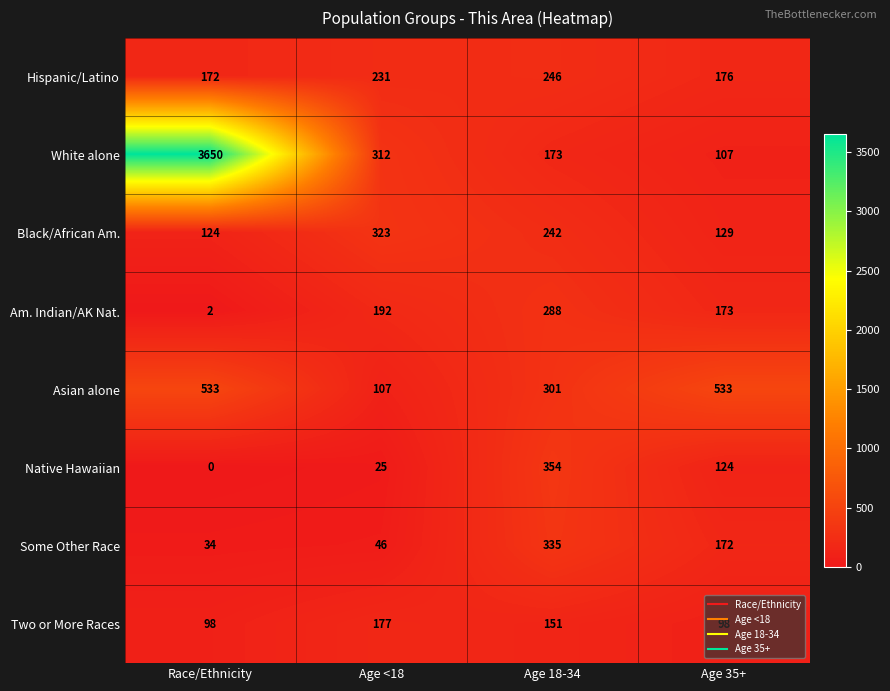

What is the average value of the Two or More Races series?

131